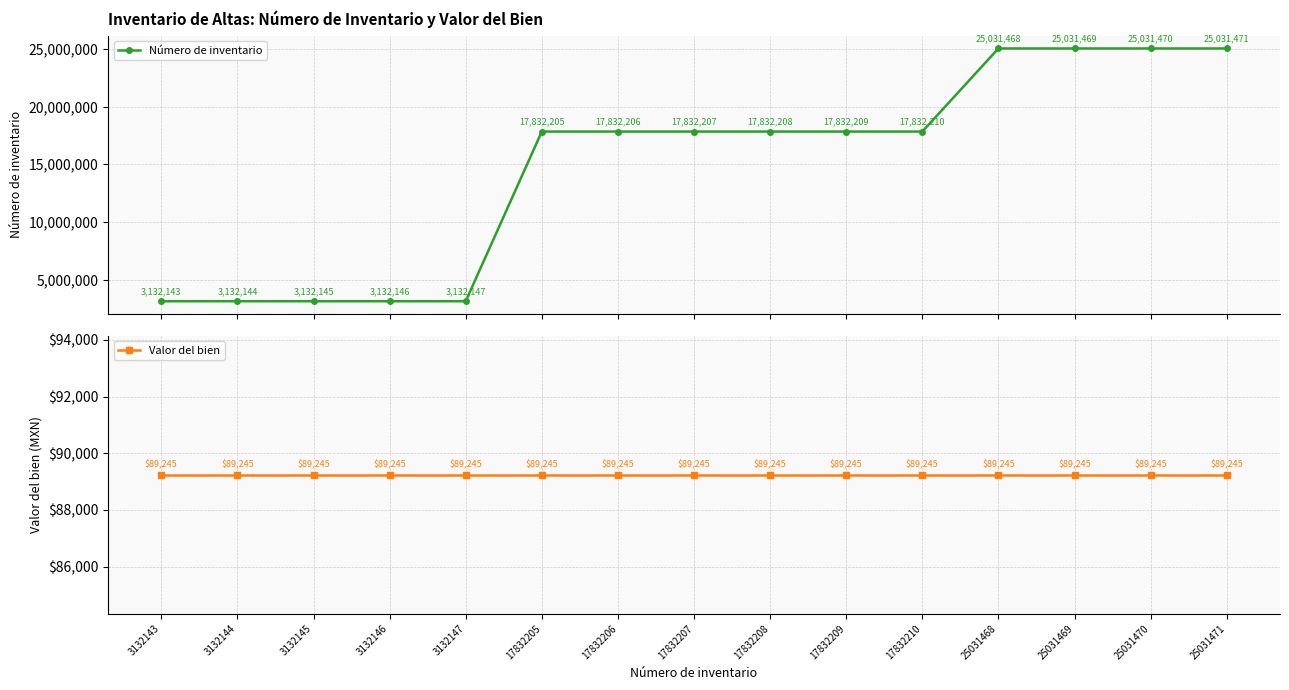

At 25031470, list the series in order from smallest to largest.

Valor del bien, Número de inventario